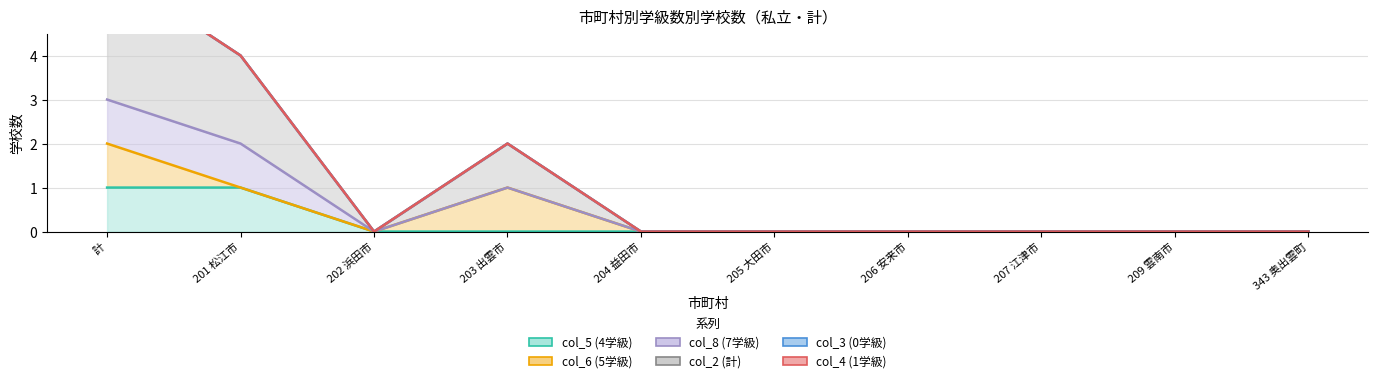

In col_6 (5学級), how many points are higher than both neighbors (excluding endpoints)?

1